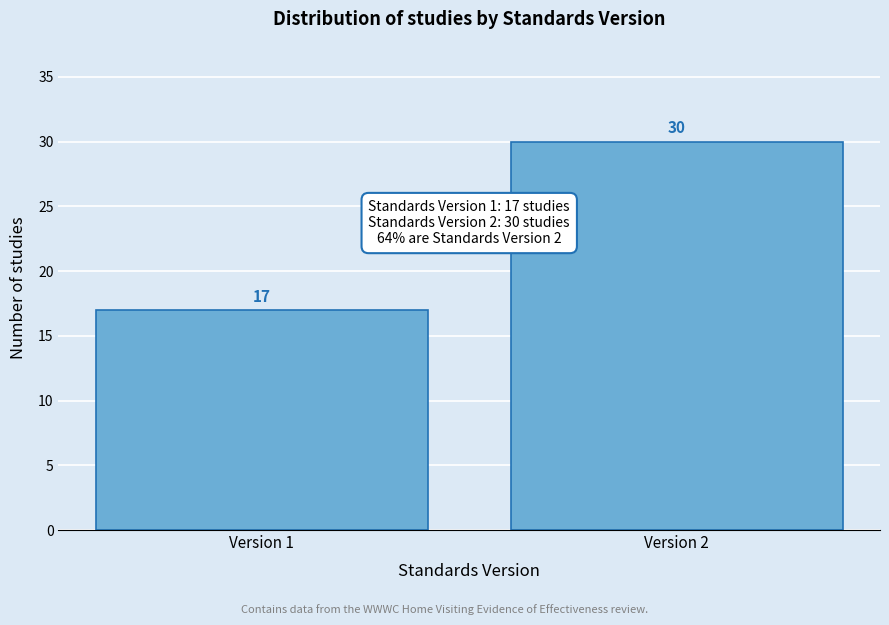

Reading left to right, list all the values displayed in this chart.

Version 1=17	Version 2=30